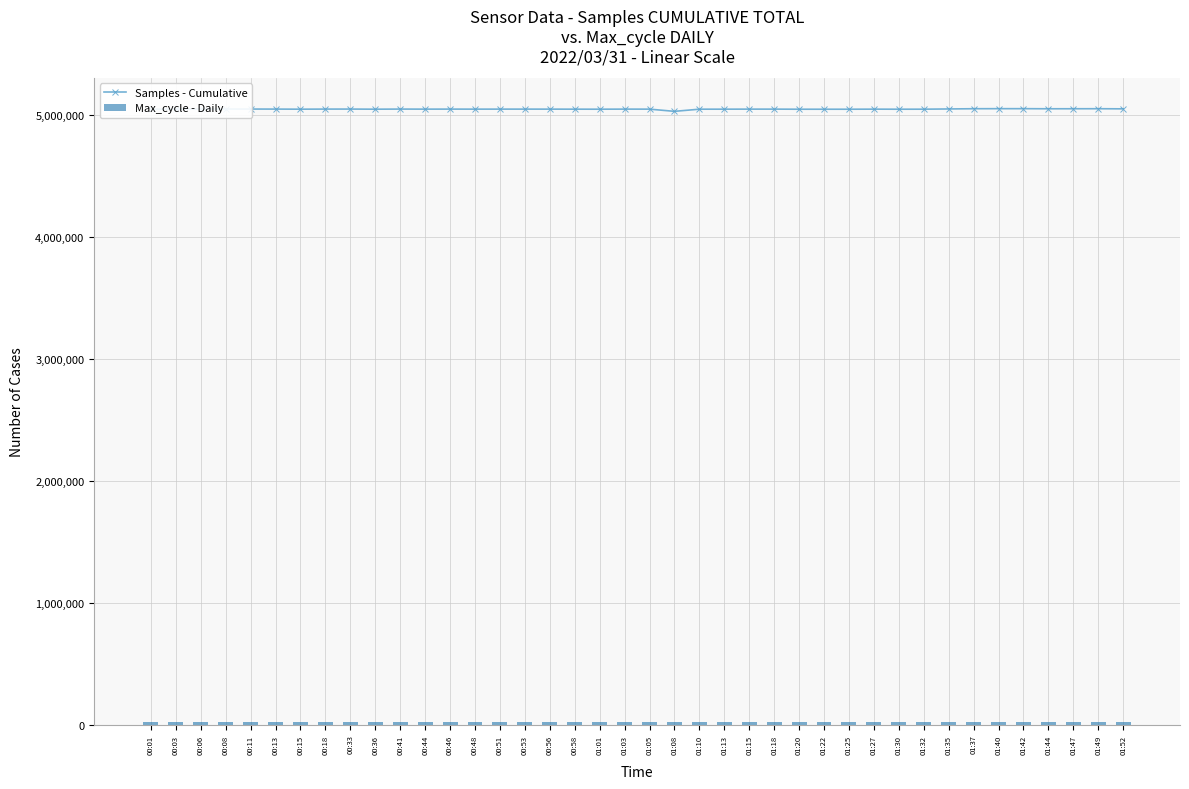

Is the value of Max_cycle - Daily at 01:25 greater than the value of Samples - Cumulative at 00:44?

No